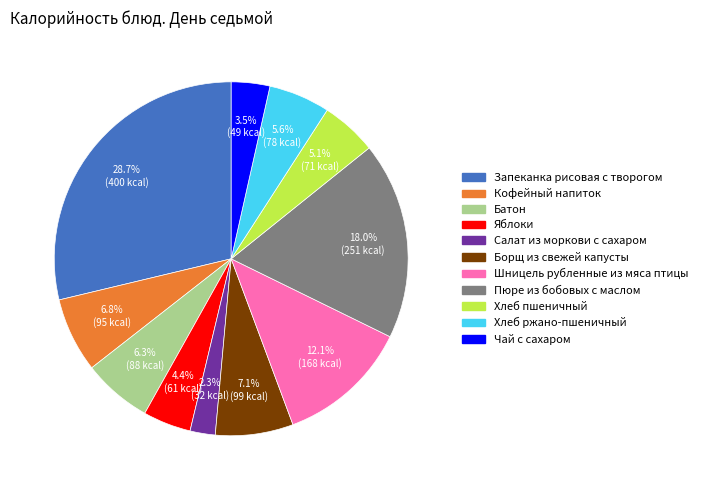

Does any single category account for the majority?

No